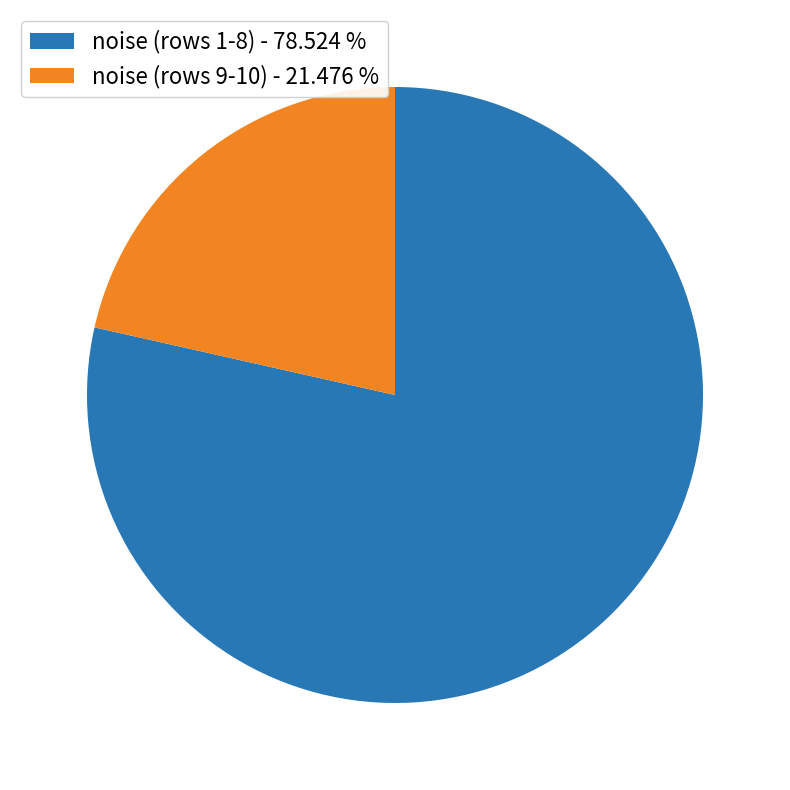

What is the largest slice in the pie chart?

noise (rows 1-8) - 78.524 %